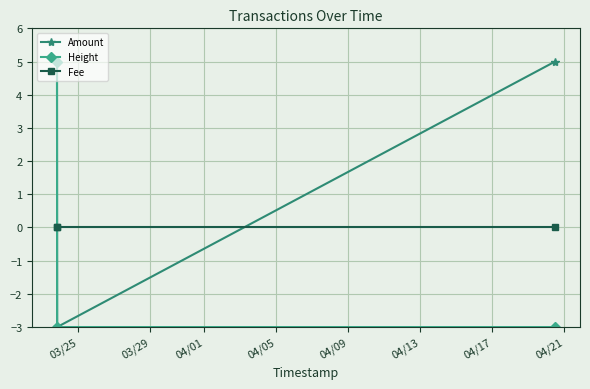

What is the smallest value displayed?

-3.0